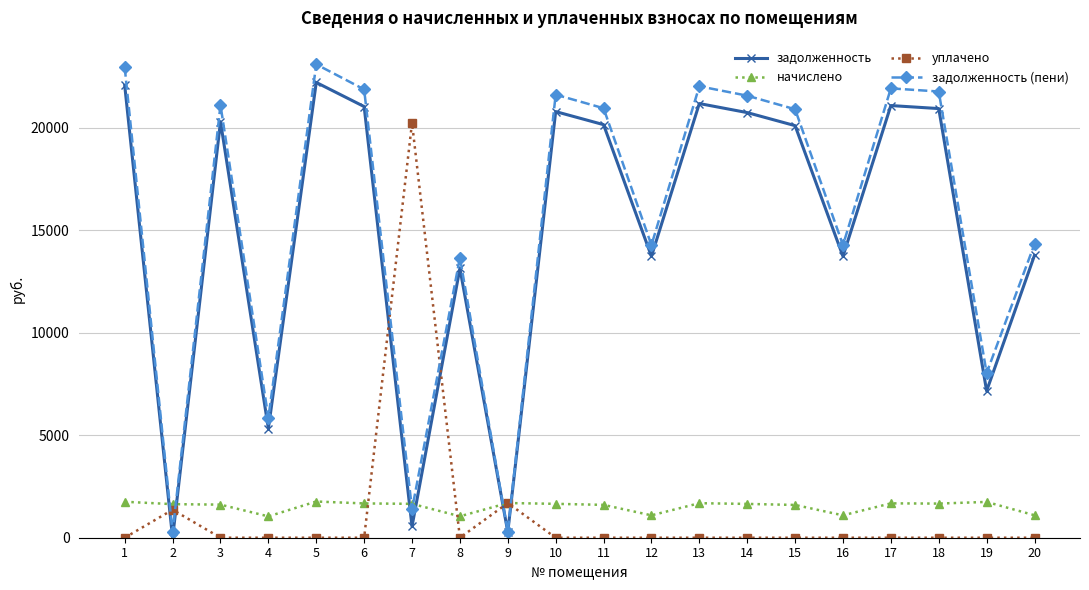

What is the maximum value for уплачено?

20241.0